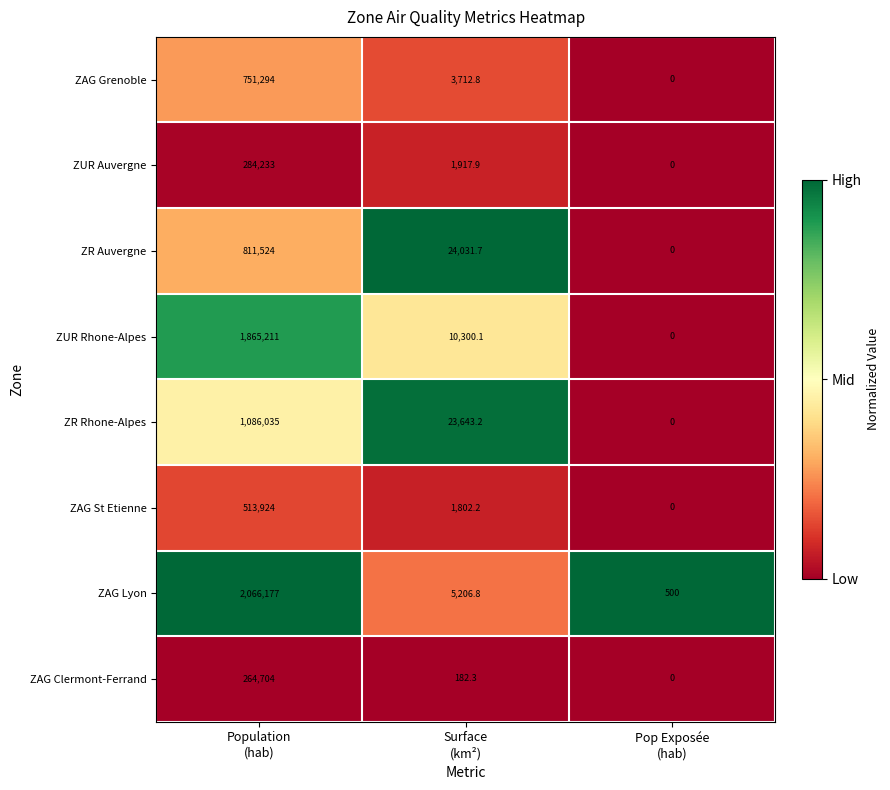

What is the difference between the maximum and minimum values in the ZR Auvergne series?

811524.0